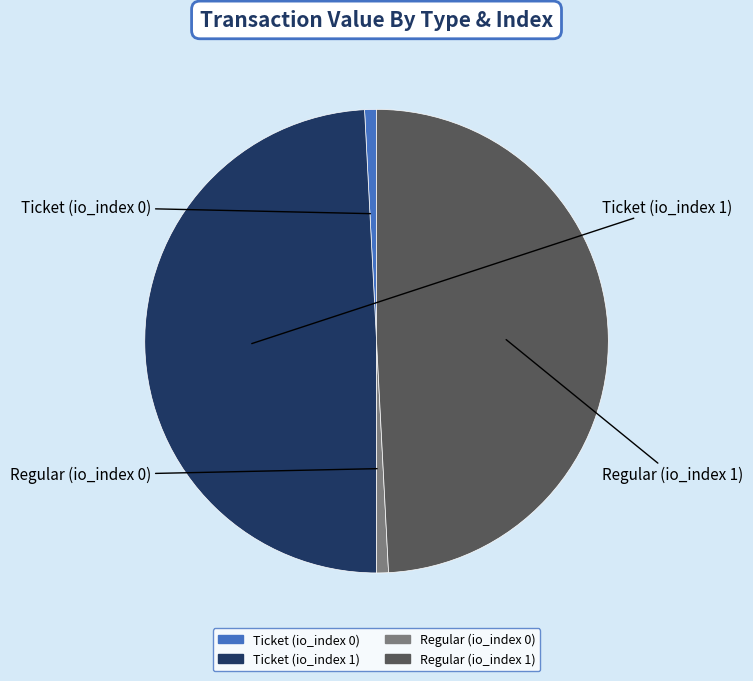

What is the ratio of the value at Ticket (io_index 1) to the value at Regular (io_index 1)?

1.0